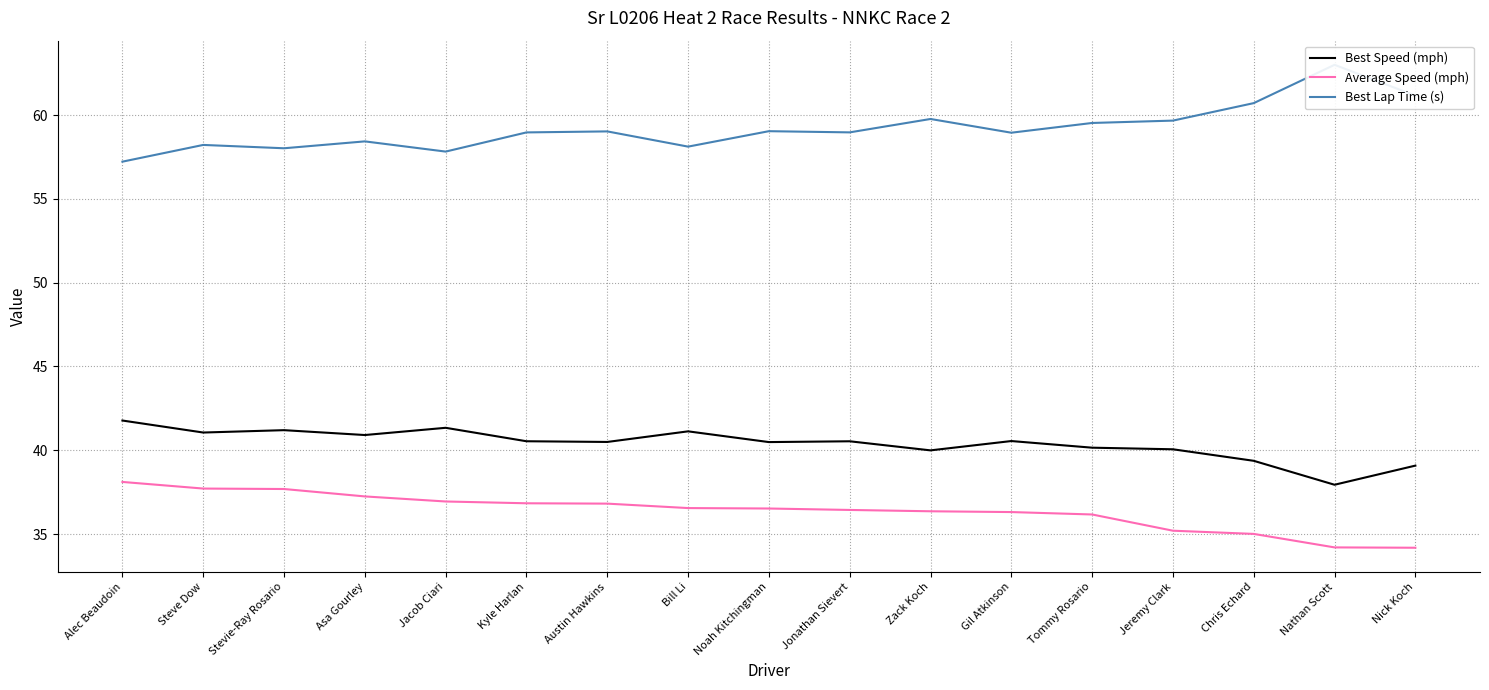

What are all the series names shown in the legend?

Best Speed (mph), Average Speed (mph), Best Lap Time (s)